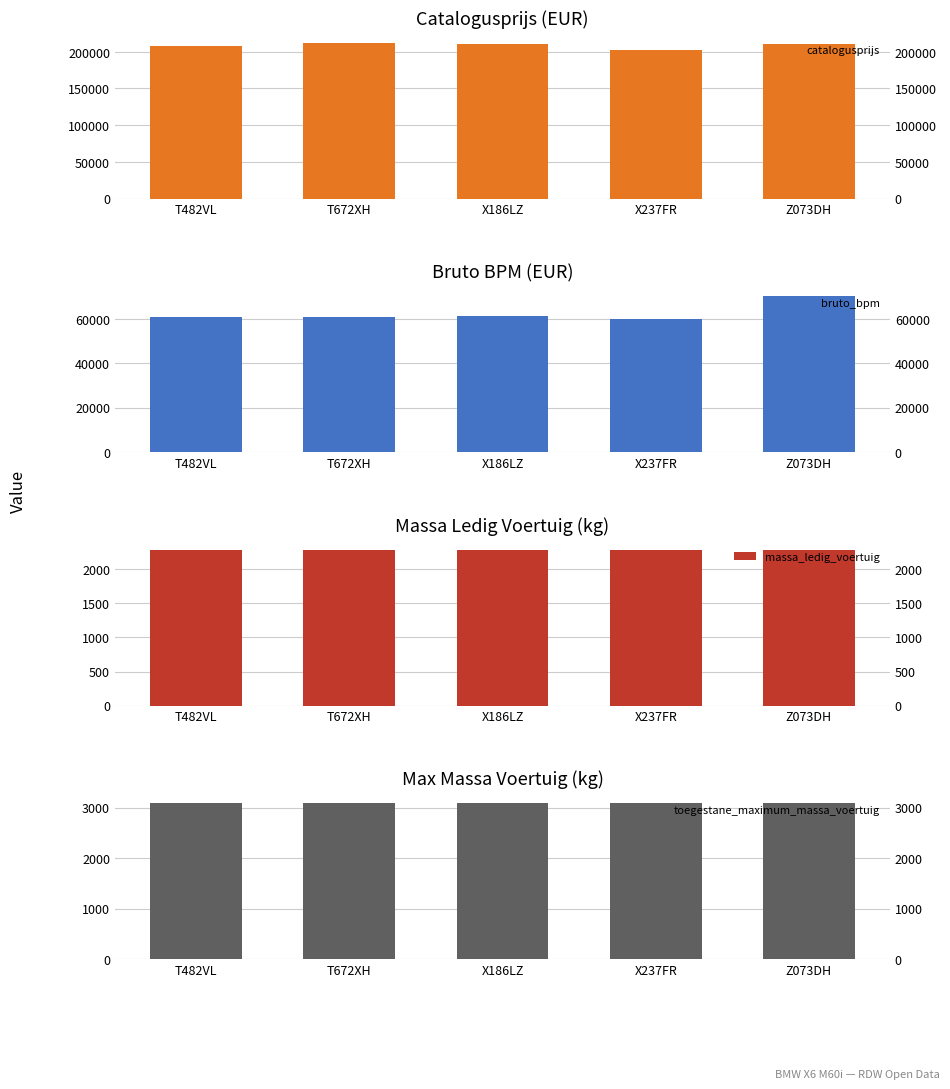

Where does the catalogusprijs series first go above 210210?

T672XH